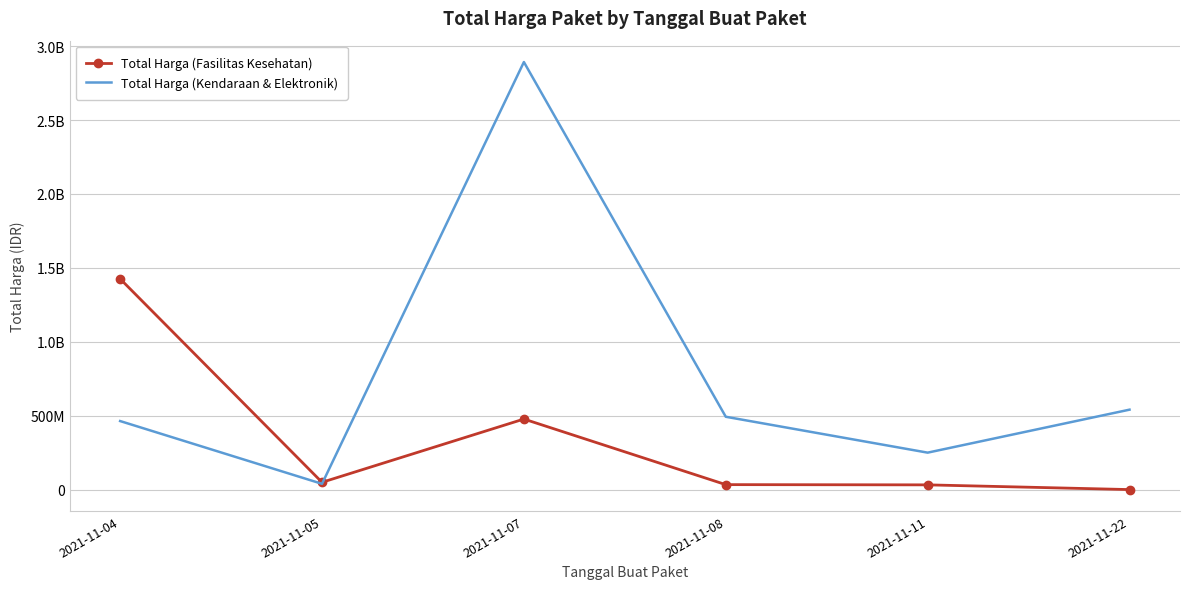

Which series has the largest range (max minus min)?

Total Harga (Kendaraan & Elektronik)